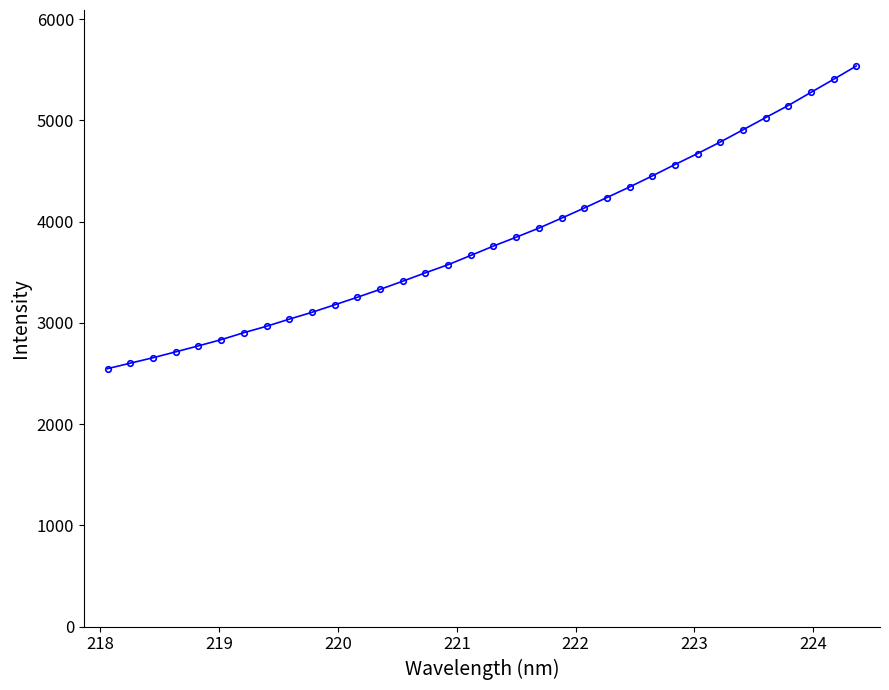

What is the minimum value shown in the chart?

2547.5